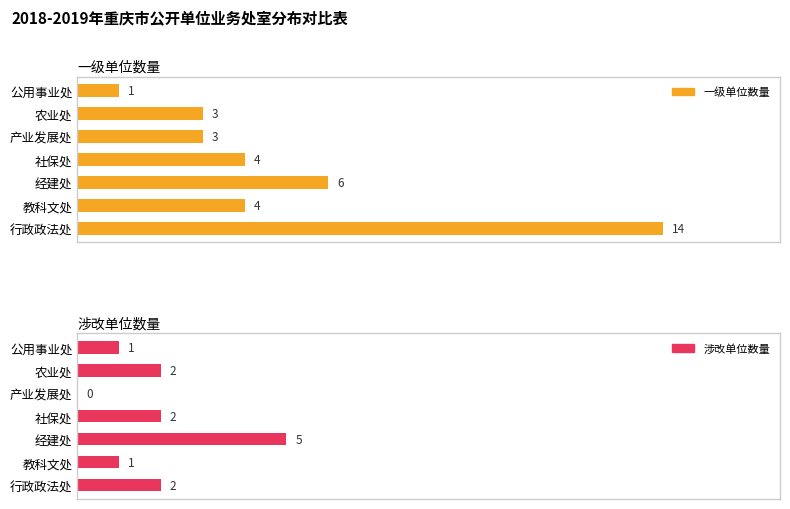

How many values in 涉改单位数量 are above zero?

6